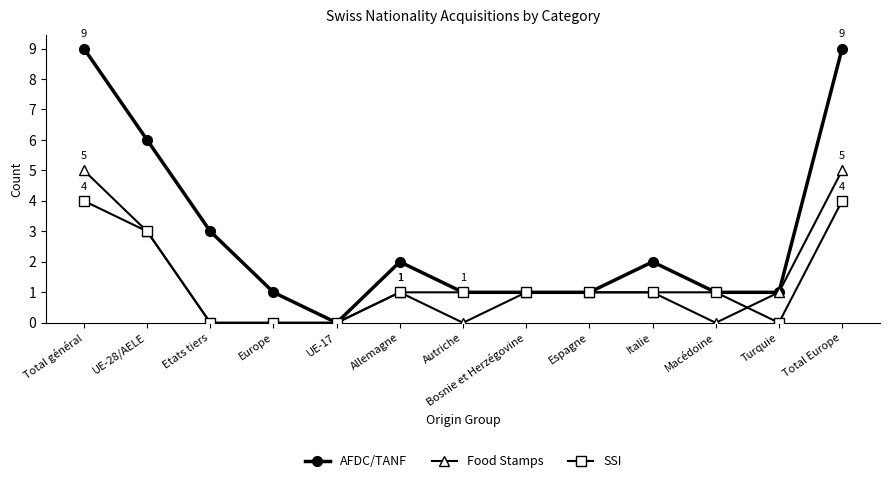

How many AFDC/TANF values are between 1 and 3?

9